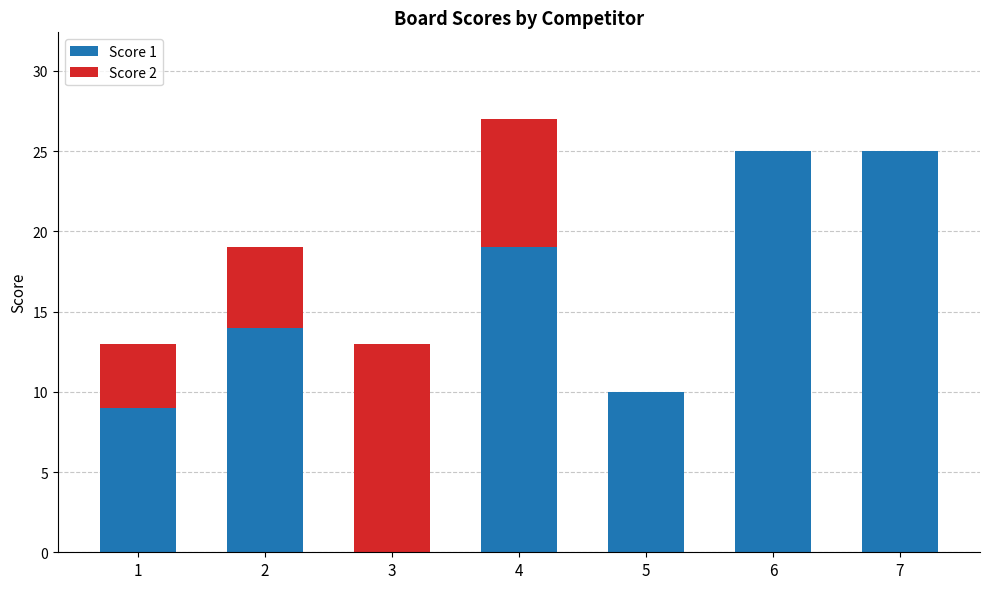

Are the bars horizontal?

No